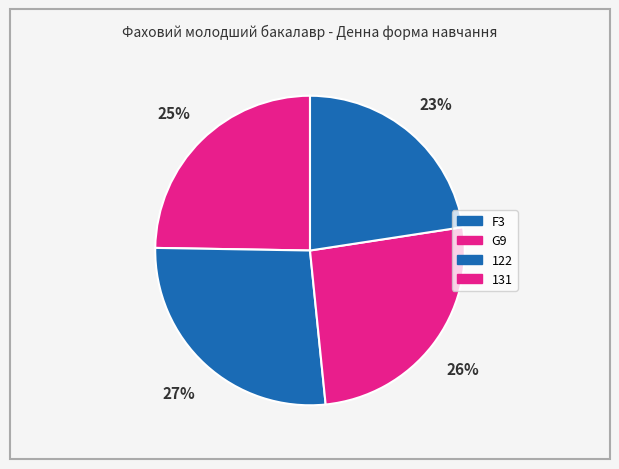

Is it true that 131 is 23% of the pie?

True